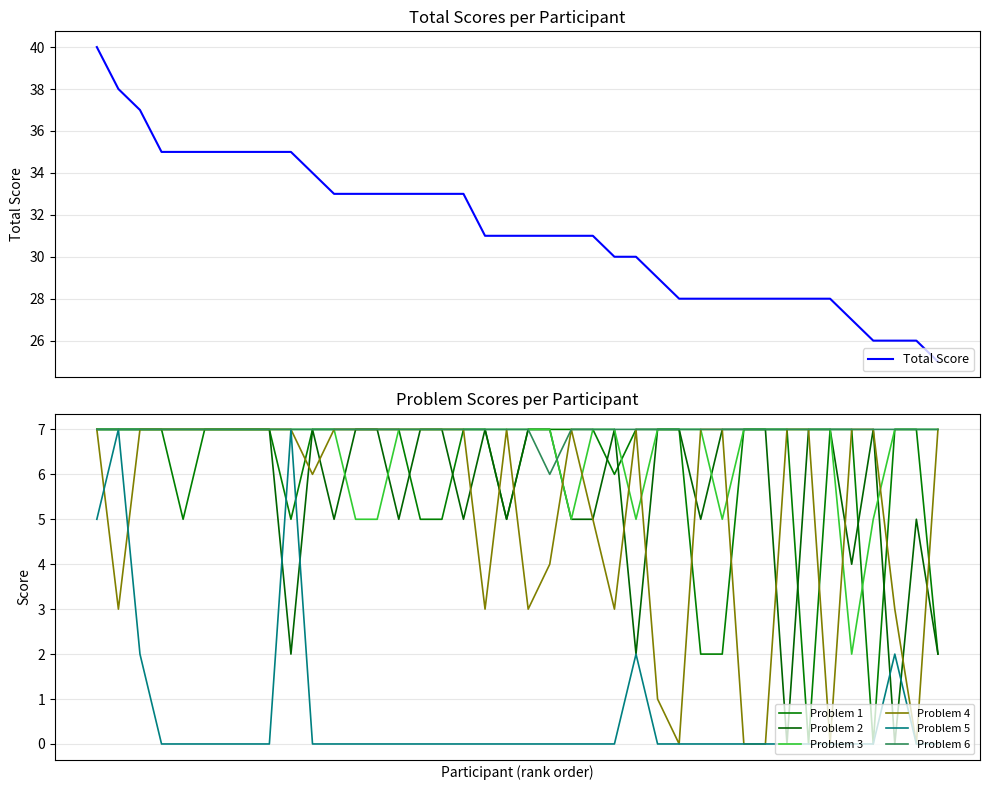

In Score 6, how many points are lower than both neighbors (excluding endpoints)?

1